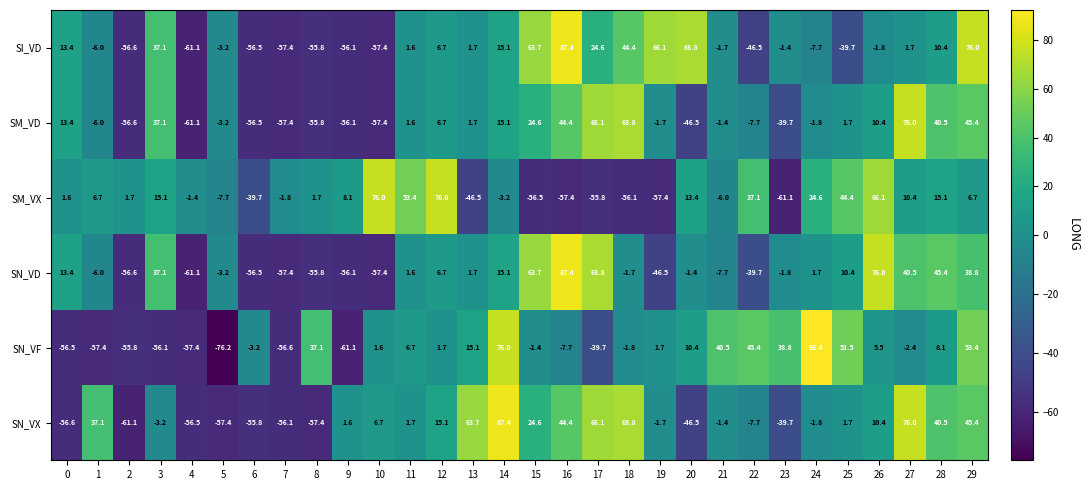

What is the difference between the SN_VX values at 19 and 25?

3.4